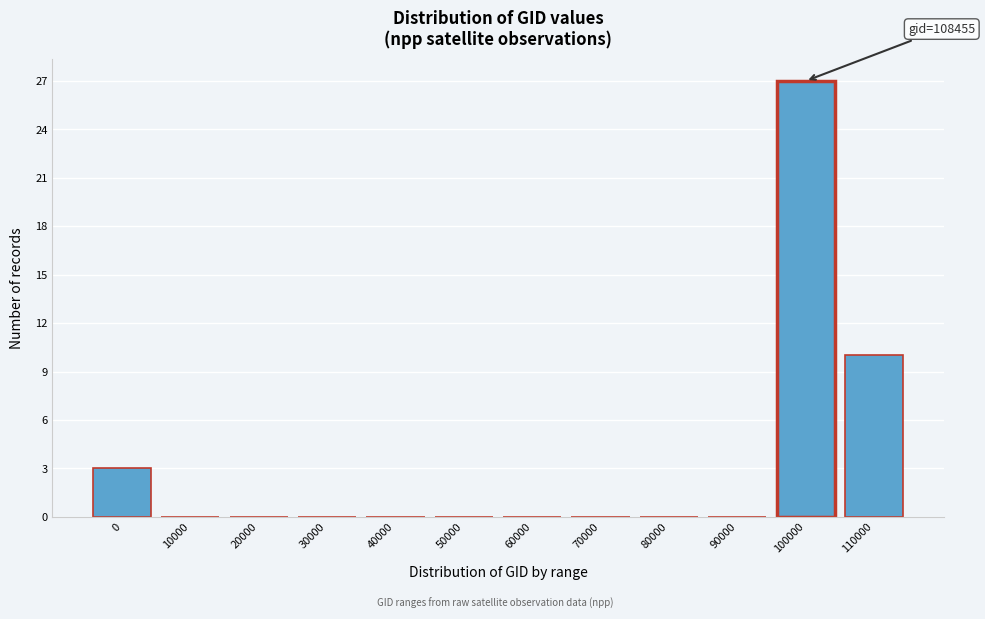

Reading right to left, list all the values displayed in this chart.

110000=10	100000=27	90000=0	80000=0	70000=0	60000=0	50000=0	40000=0	30000=0	20000=0	10000=0	0=3